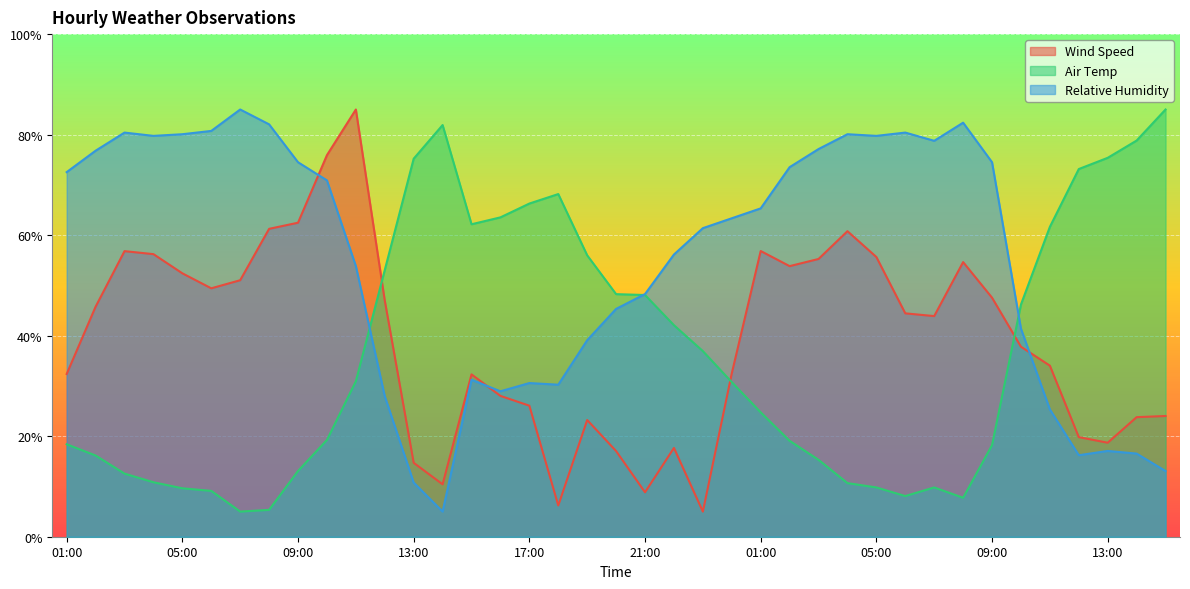

Which series has the widest spread of values?

Wind Speed